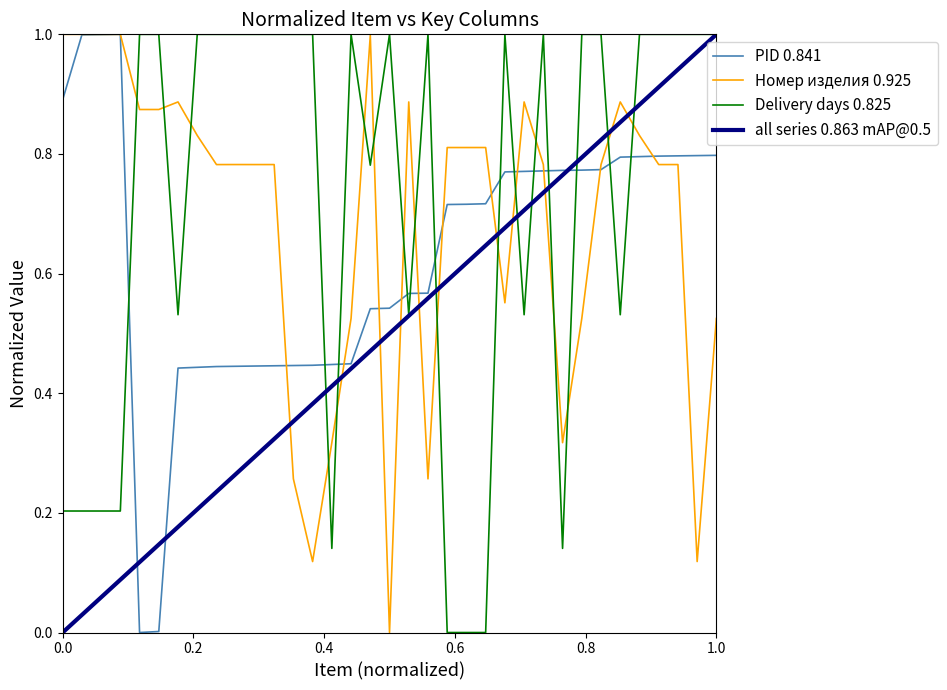

Which series has the largest total across all categories?

Delivery days 0.825